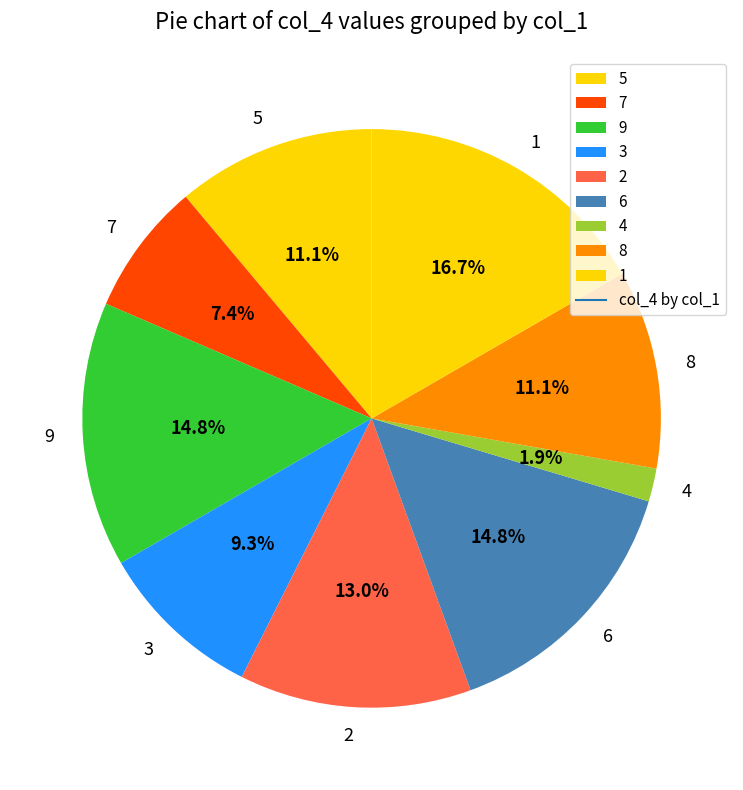

What portion of the pie excludes 7?

92.6%